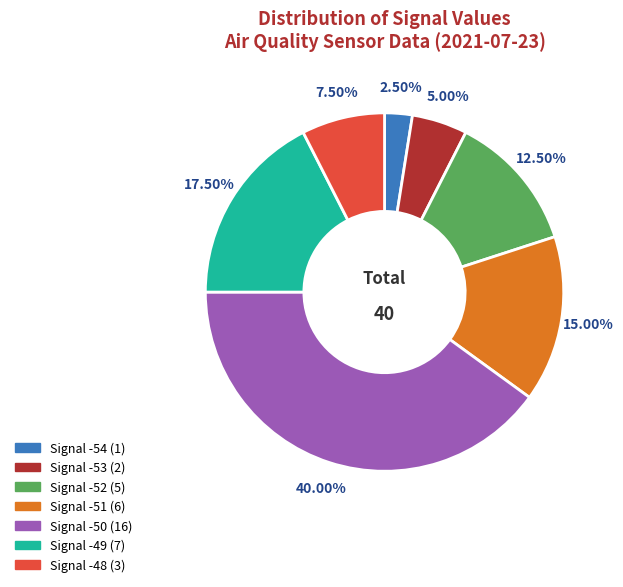

Does any single category account for the majority?

No